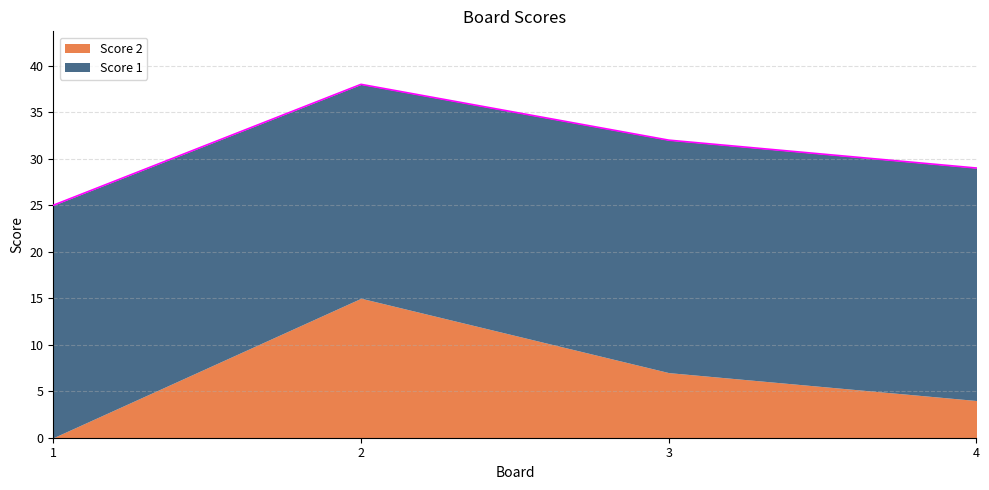

Approximately how many times larger is the value at 2 compared to 3?

1.2